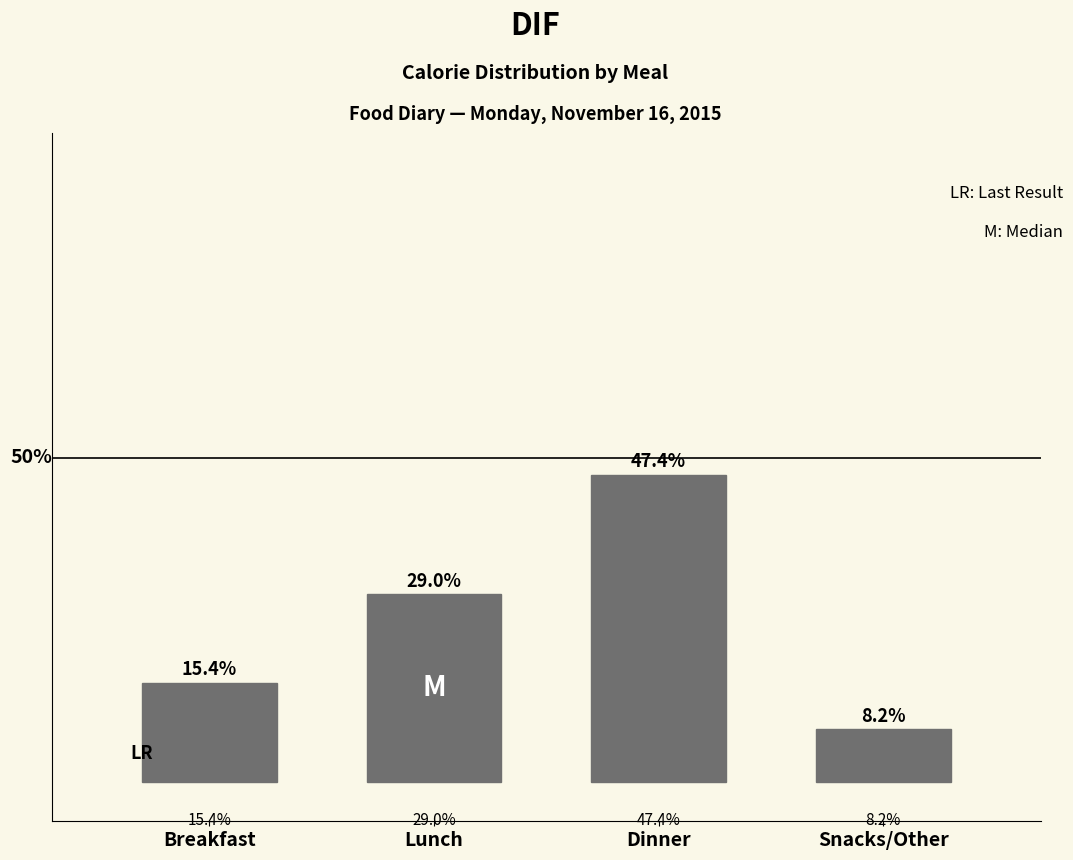

Which has a higher value, Dinner or Lunch?

Dinner